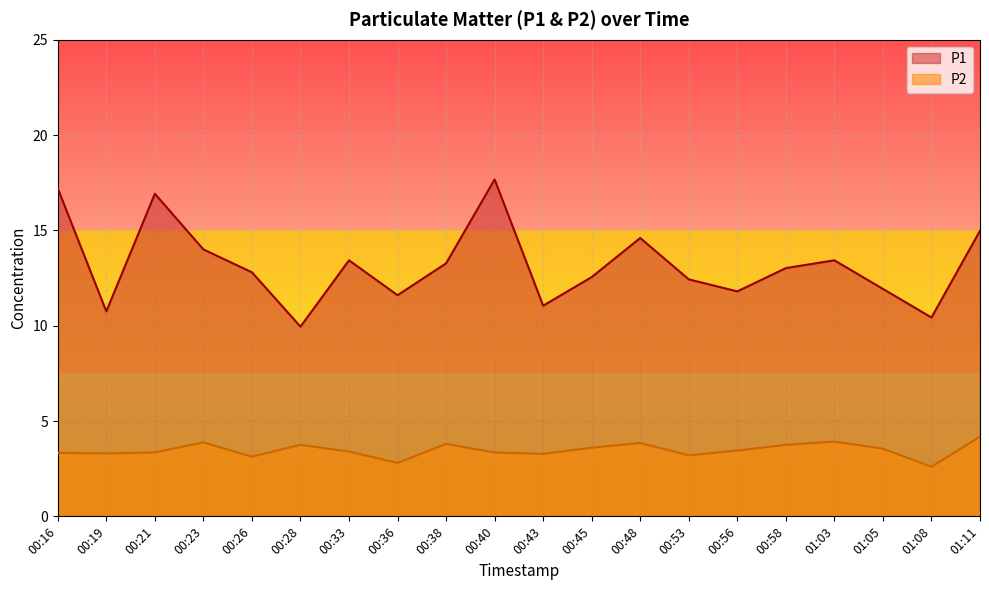

List the series in order of their peak value, lowest first.

P2, P1